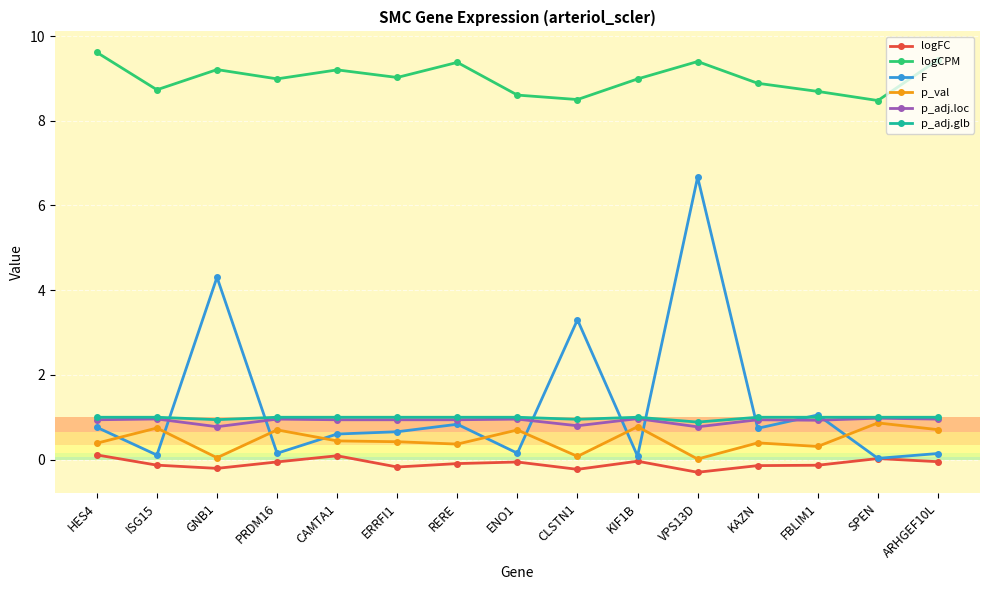

At which category is the sum across all series the highest?

VPS13D